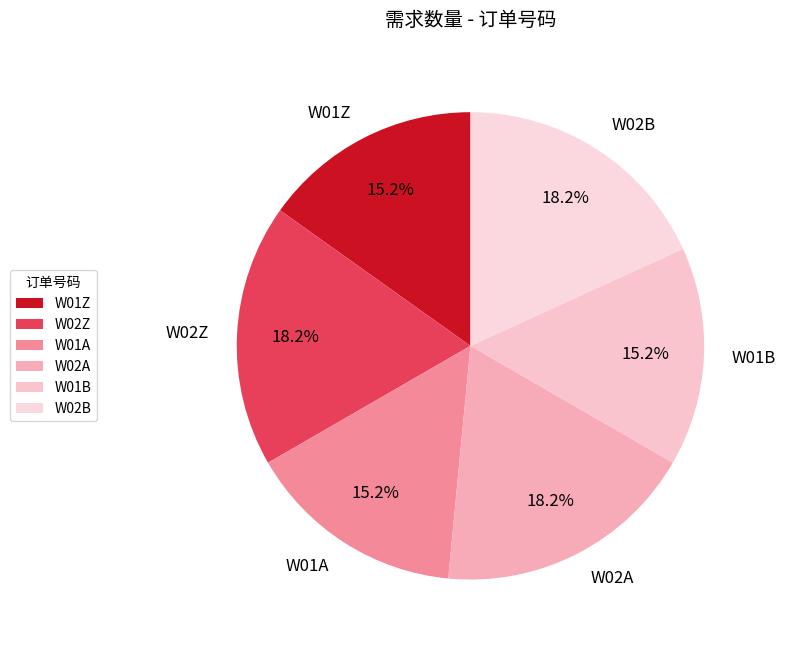

How much of the chart is everything except W01Z?

84.8%